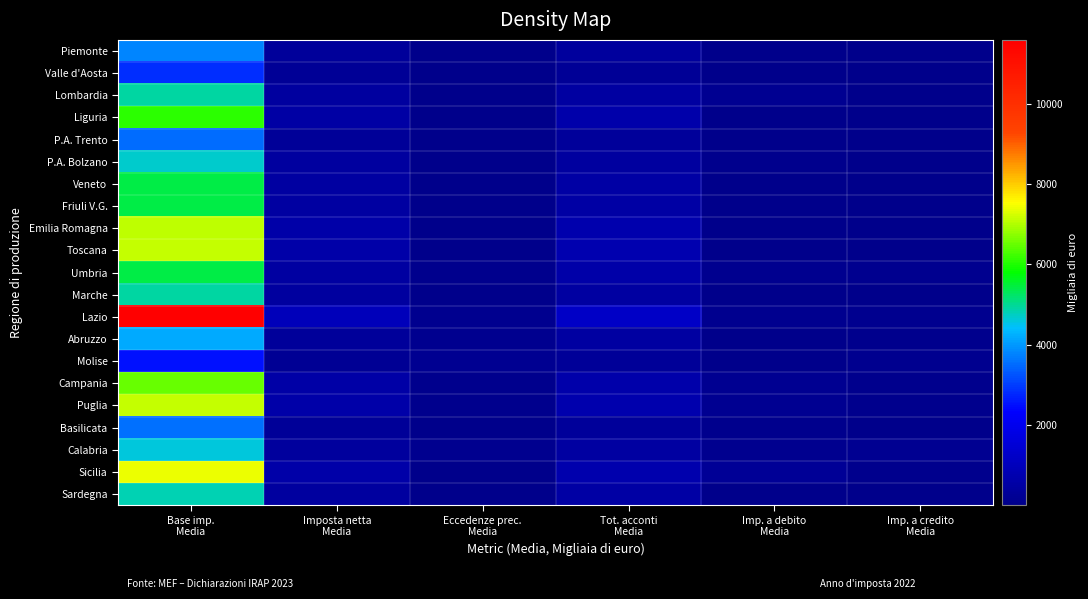

Reading left to right, extract all data points from this chart.

Piemonte: Base imp.
Media=3798.1	Imposta netta
Media=324.6	Eccedenze prec.
Media=35.4	Tot. acconti
Media=366.6	Imp. a debito
Media=13.7	Imp. a credito
Media=23.4
Valle d'Aosta: Base imp.
Media=2820.2	Imposta netta
Media=240.7	Eccedenze prec.
Media=7.4	Tot. acconti
Media=257.1	Imp. a debito
Media=11.8	Imp. a credito
Media=9.3
Lombardia: Base imp.
Media=4908.7	Imposta netta
Media=416.4	Eccedenze prec.
Media=14.0	Tot. acconti
Media=468.8	Imp. a debito
Media=162.6	Imp. a credito
Media=11.7
Liguria: Base imp.
Media=6112.5	Imposta netta
Media=522.1	Eccedenze prec.
Media=25.5	Tot. acconti
Media=662.5	Imp. a debito
Media=29.6	Imp. a credito
Media=26.4
P.A. Trento: Base imp.
Media=3519.4	Imposta netta
Media=303.6	Eccedenze prec.
Media=4.2	Tot. acconti
Media=329.1	Imp. a debito
Media=25.8	Imp. a credito
Media=4.7
P.A. Bolzano: Base imp.
Media=4708.5	Imposta netta
Media=412.2	Eccedenze prec.
Media=10.8	Tot. acconti
Media=442.8	Imp. a debito
Media=58.1	Imp. a credito
Media=13.8
Veneto: Base imp.
Media=5416.3	Imposta netta
Media=460.4	Eccedenze prec.
Media=22.3	Tot. acconti
Media=524.4	Imp. a debito
Media=25.6	Imp. a credito
Media=22.2
Friuli V.G.: Base imp.
Media=5406.9	Imposta netta
Media=469.3	Eccedenze prec.
Media=12.2	Tot. acconti
Media=540.7	Imp. a debito
Media=28.2	Imp. a credito
Media=13.2
Emilia Romagna: Base imp.
Media=7088.2	Imposta netta
Media=603.5	Eccedenze prec.
Media=16.7	Tot. acconti
Media=704.0	Imp. a debito
Media=30.0	Imp. a credito
Media=14.0
Toscana: Base imp.
Media=7141.5	Imposta netta
Media=609.0	Eccedenze prec.
Media=43.2	Tot. acconti
Media=744.7	Imp. a debito
Media=18.3	Imp. a credito
Media=49.3
Umbria: Base imp.
Media=5409.4	Imposta netta
Media=459.5	Eccedenze prec.
Media=57.3	Tot. acconti
Media=600.8	Imp. a debito
Media=116.0	Imp. a credito
Media=95.1
Marche: Base imp.
Media=4927.2	Imposta netta
Media=419.6	Eccedenze prec.
Media=40.5	Tot. acconti
Media=489.7	Imp. a debito
Media=41.0	Imp. a credito
Media=18.4
Lazio: Base imp.
Media=11591.0	Imposta netta
Media=985.2	Eccedenze prec.
Media=137.6	Tot. acconti
Media=1213.7	Imp. a debito
Media=115.5	Imp. a credito
Media=104.1
Abruzzo: Base imp.
Media=4181.6	Imposta netta
Media=355.4	Eccedenze prec.
Media=133.2	Tot. acconti
Media=483.3	Imp. a debito
Media=26.8	Imp. a credito
Media=69.0
Molise: Base imp.
Media=2511.4	Imposta netta
Media=214.3	Eccedenze prec.
Media=154.8	Tot. acconti
Media=285.8	Imp. a debito
Media=42.2	Imp. a credito
Media=130.6
Campania: Base imp.
Media=6507.2	Imposta netta
Media=555.0	Eccedenze prec.
Media=59.9	Tot. acconti
Media=648.0	Imp. a debito
Media=146.9	Imp. a credito
Media=59.5
Puglia: Base imp.
Media=7155.2	Imposta netta
Media=612.4	Eccedenze prec.
Media=69.3	Tot. acconti
Media=715.2	Imp. a debito
Media=177.2	Imp. a credito
Media=74.1
Basilicata: Base imp.
Media=3555.1	Imposta netta
Media=302.2	Eccedenze prec.
Media=31.1	Tot. acconti
Media=344.3	Imp. a debito
Media=91.9	Imp. a credito
Media=39.6
Calabria: Base imp.
Media=4594.5	Imposta netta
Media=390.5	Eccedenze prec.
Media=133.6	Tot. acconti
Media=481.1	Imp. a debito
Media=123.3	Imp. a credito
Media=154.4
Sicilia: Base imp.
Media=7412.2	Imposta netta
Media=631.8	Eccedenze prec.
Media=40.2	Tot. acconti
Media=711.2	Imp. a debito
Media=263.7	Imp. a credito
Media=56.6
Sardegna: Base imp.
Media=4838.4	Imposta netta
Media=411.8	Eccedenze prec.
Media=19.3	Tot. acconti
Media=508.5	Imp. a debito
Media=26.3	Imp. a credito
Media=21.6